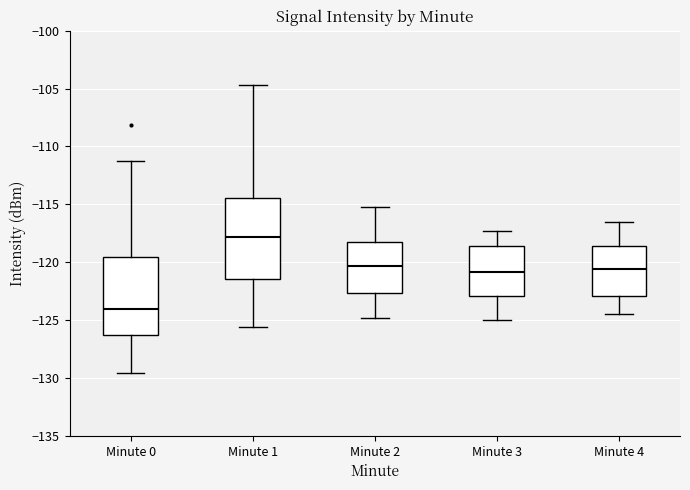

Which box has the highest median line?

Minute 1